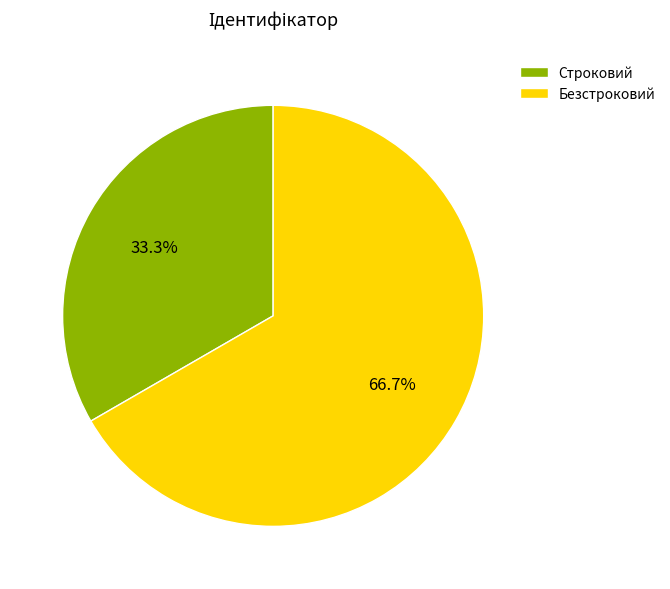

Is it true that Строковий is 22% of the pie?

False